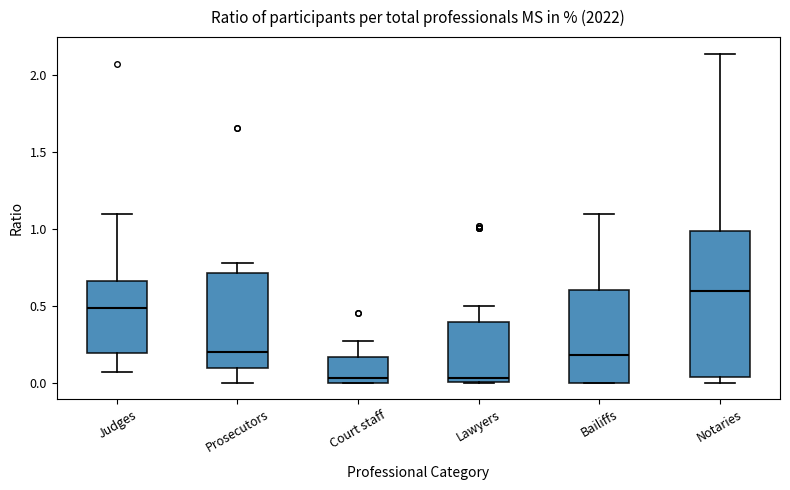

Reading left to right, read every box against the y-axis: the position of its median line, the range the box covers, and the ends of its whiskers. The values are not printed on the chart, so give them approximately, as read against the axis.

Judges: median 0.50, box 0.20 to 0.65, whiskers 0.05 to 1.10
Prosecutors: median 0.20, box 0.10 to 0.70, whiskers 0.00 to 0.80
Court staff: median 0.05, box 0.00 to 0.15, whiskers 0.00 to 0.25
Lawyers: median 0.05, box 0.00 to 0.40, whiskers 0.00 to 0.50
Bailiffs: median 0.20, box 0.00 to 0.60, whiskers 0.00 to 1.10
Notaries: median 0.60, box 0.05 to 1.00, whiskers 0.00 to 2.15